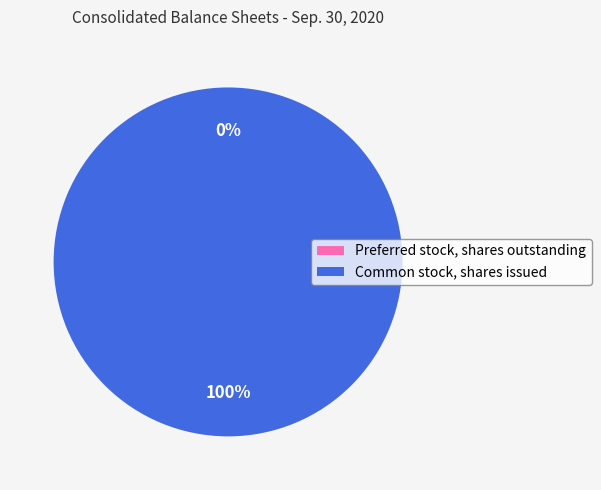

To the nearest percent, what is the difference between the largest and smallest slice percentages?

100%